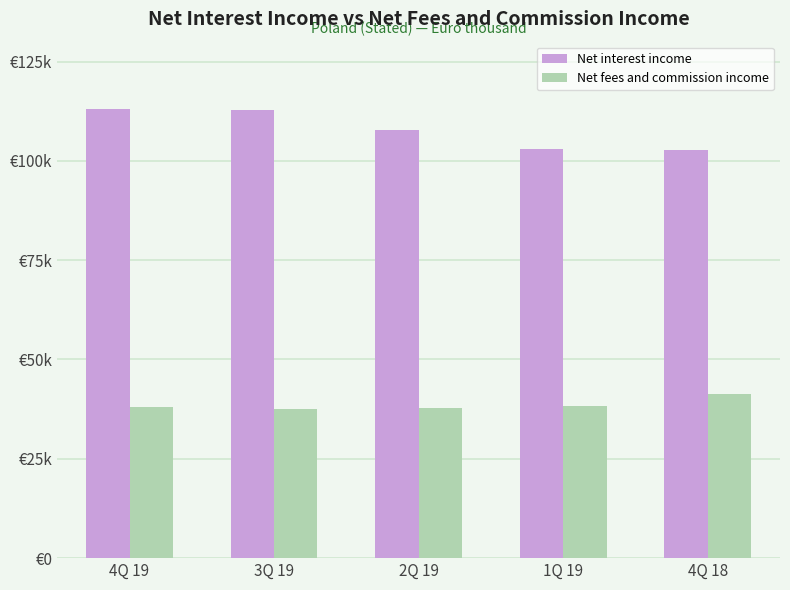

List the labels in order of Net fees and commission income value, largest first.

4Q 18, 1Q 19, 4Q 19, 2Q 19, 3Q 19